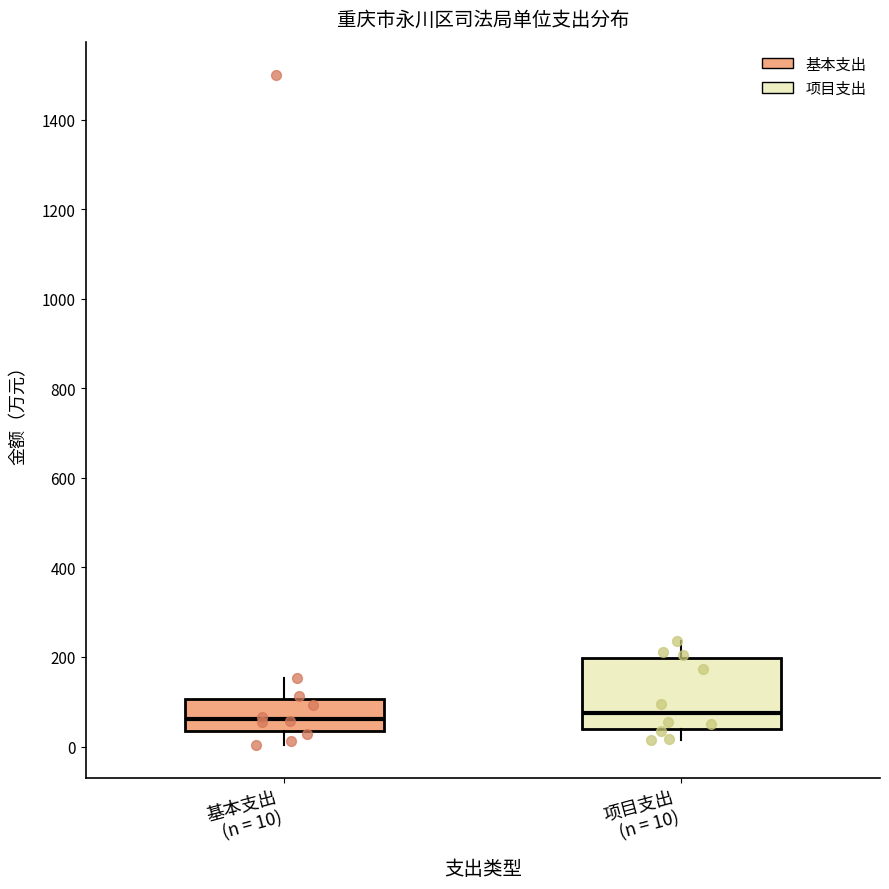

Where is the lower edge of the box for 项目支出 (n = 10) on the y-axis? The values are not printed on the chart, so give them approximately, as read against the axis.

40